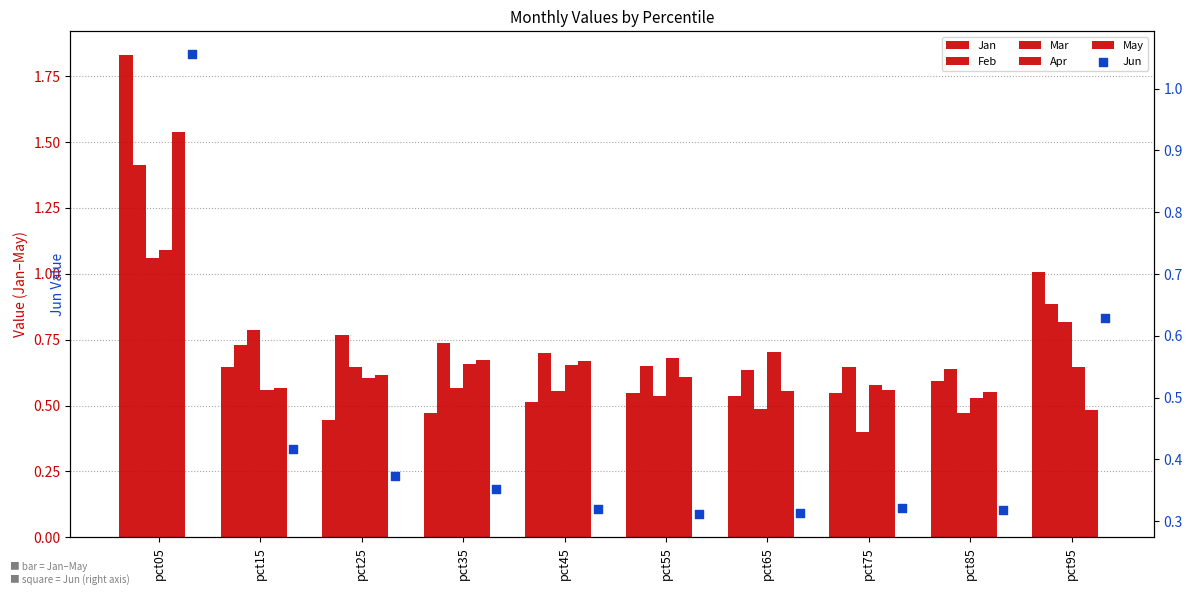

Which series contains the highest Y value?

Jan